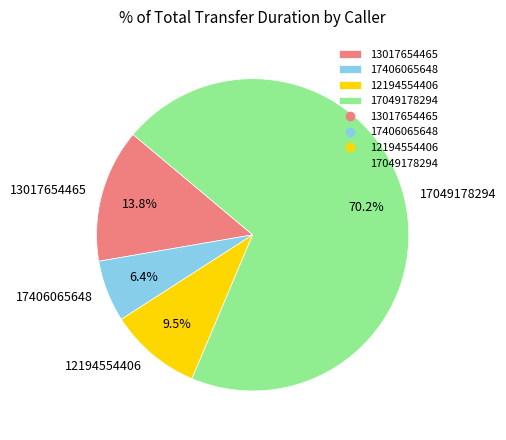

Which has a higher value, 17406065648 or 13017654465?

13017654465